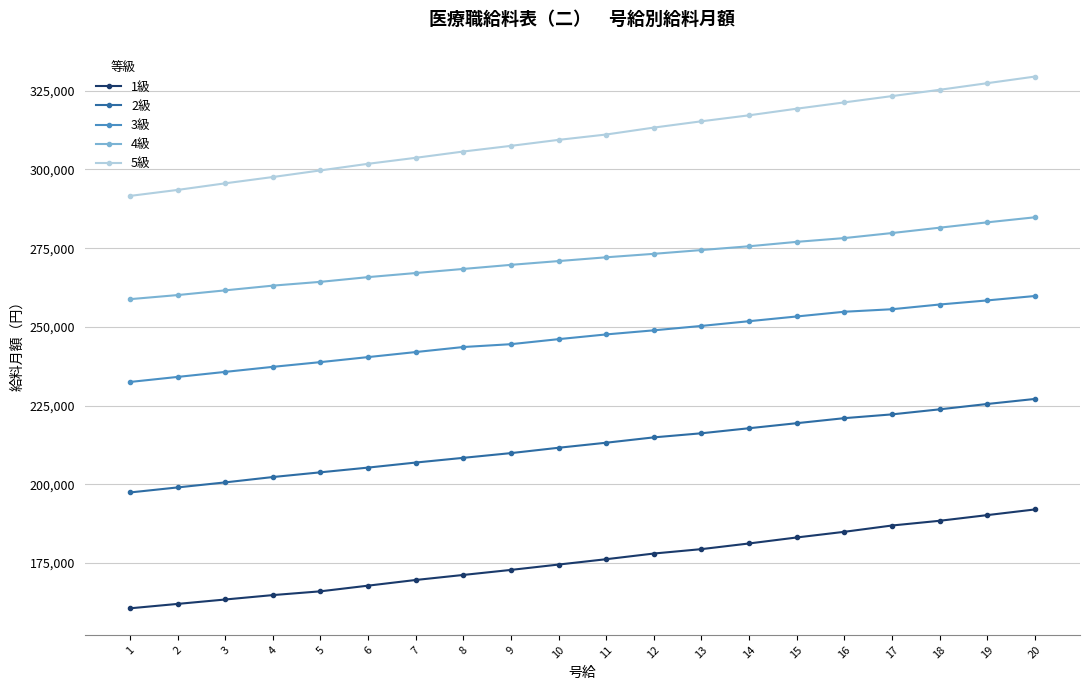

At 14, list the series in order from largest to smallest.

5級, 4級, 3級, 2級, 1級